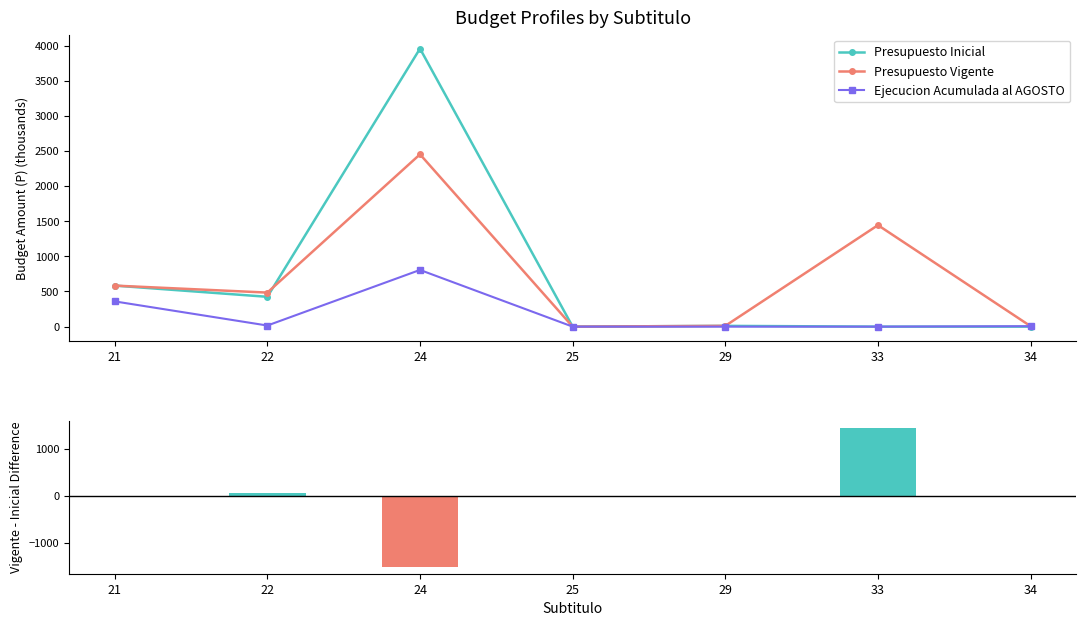

How many data points in Presupuesto Inicial are less than 10?

3